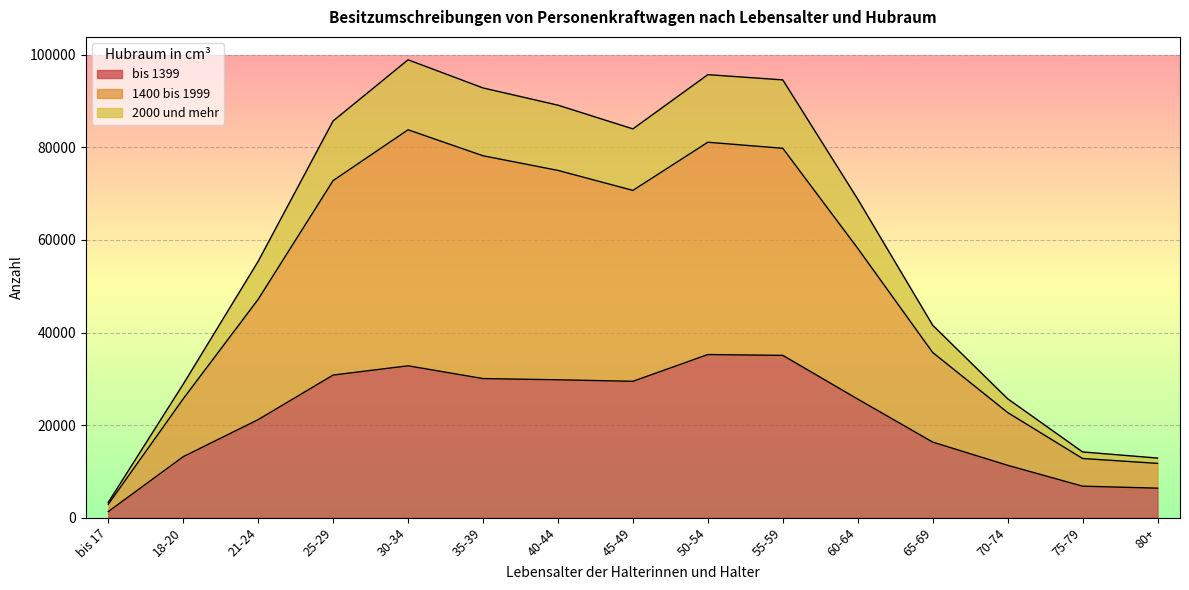

Which category has the lowest value in the bis 1399 series?

bis 17